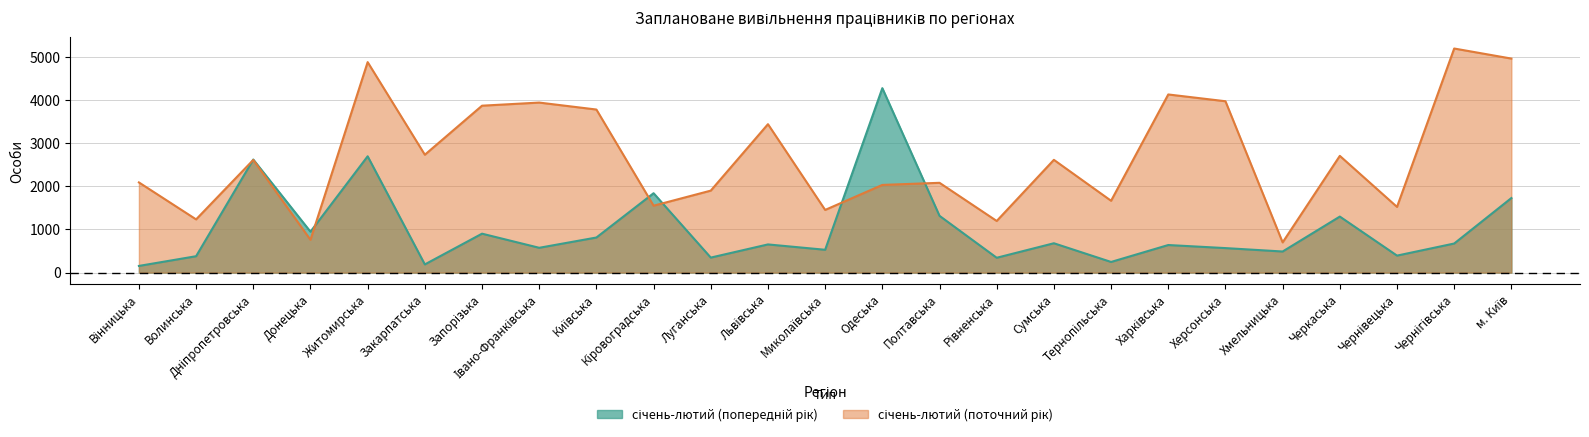

Reading left to right, what are all the values shown in this chart?

січень-лютий (попередній рік): Вінницька=155	Волинська=380	Дніпропетровська=2619	Донецька=948	Житомирська=2694	Закарпатська=190	Запорізька=902	Івано-Франківська=575	Київська=813	Кіровоградська=1839	Луганська=348	Львівська=653	Миколаївська=529	Одеська=4272	Полтавська=1315	Рівненська=344	Сумська=680	Тернопільська=247	Харківська=639	Херсонська=568	Хмельницька=489	Черкаська=1298	Чернівецька=394	Чернігівська=674	м. Київ=1727
січень-лютий (поточний рік): Вінницька=2089	Волинська=1233	Дніпропетровська=2610	Донецька=760	Житомирська=4875	Закарпатська=2730	Запорізька=3866	Івано-Франківська=3938	Київська=3777	Кіровоградська=1550	Луганська=1899	Львівська=3438	Миколаївська=1452	Одеська=2031	Полтавська=2080	Рівненська=1196	Сумська=2612	Тернопільська=1664	Харківська=4126	Херсонська=3969	Хмельницька=700	Черкаська=2704	Чернівецька=1522	Чернігівська=5190	м. Київ=4957